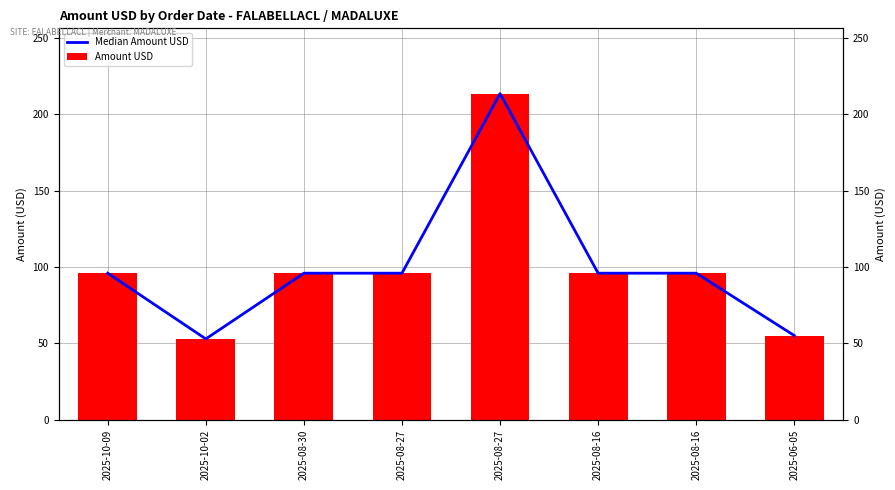

Which category has the lowest value in the Amount USD series?

2025-10-02